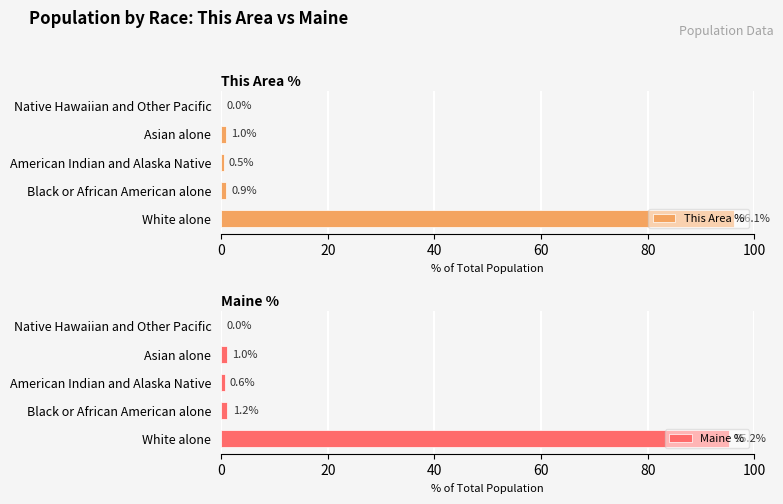

How many data points in Maine % are less than 1?

2